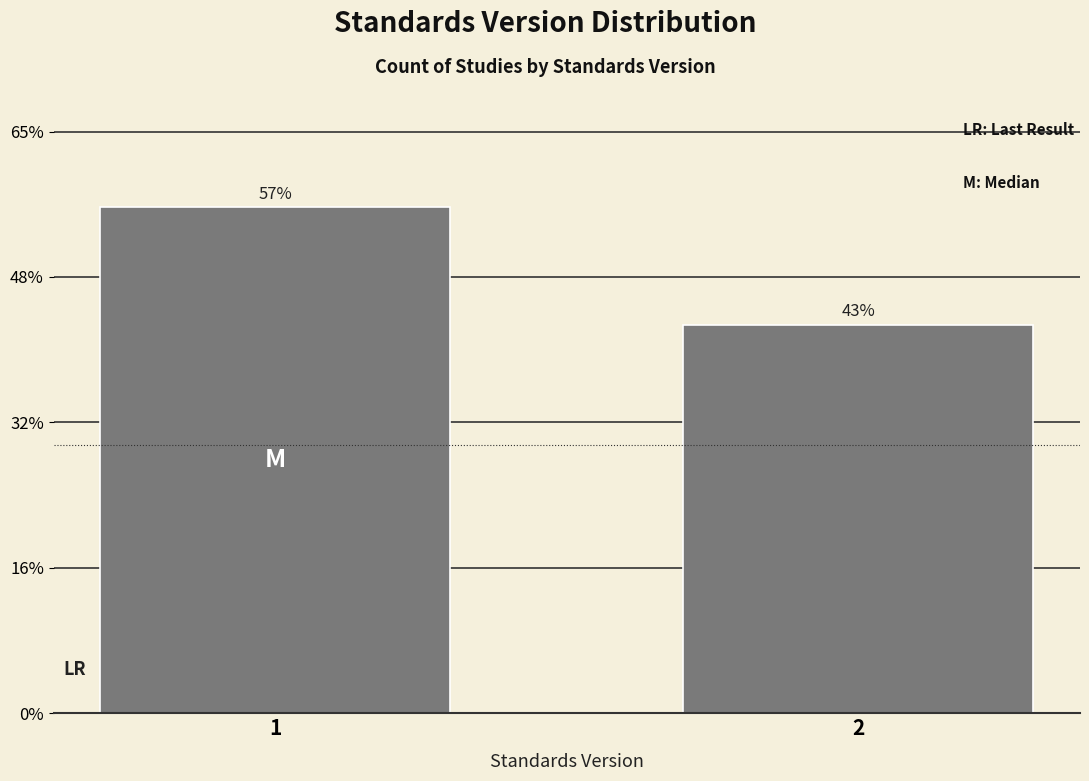

Are the bars horizontal?

No